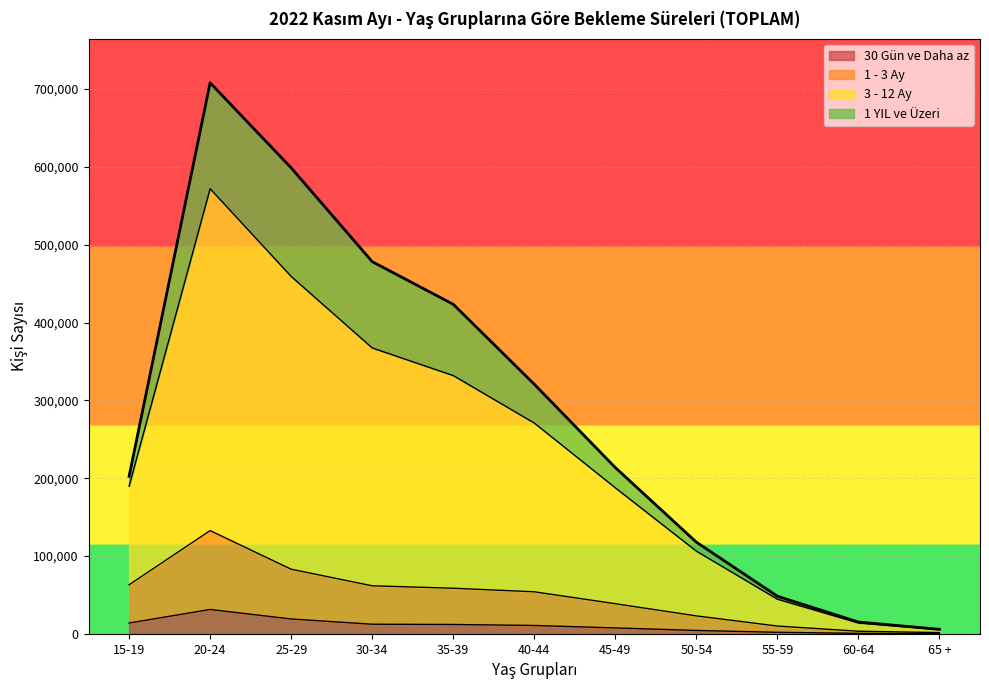

Is the value of 1 - 3 Ay at 25-29 greater than the value of 30 Gün ve Daha az at 25-29?

Yes